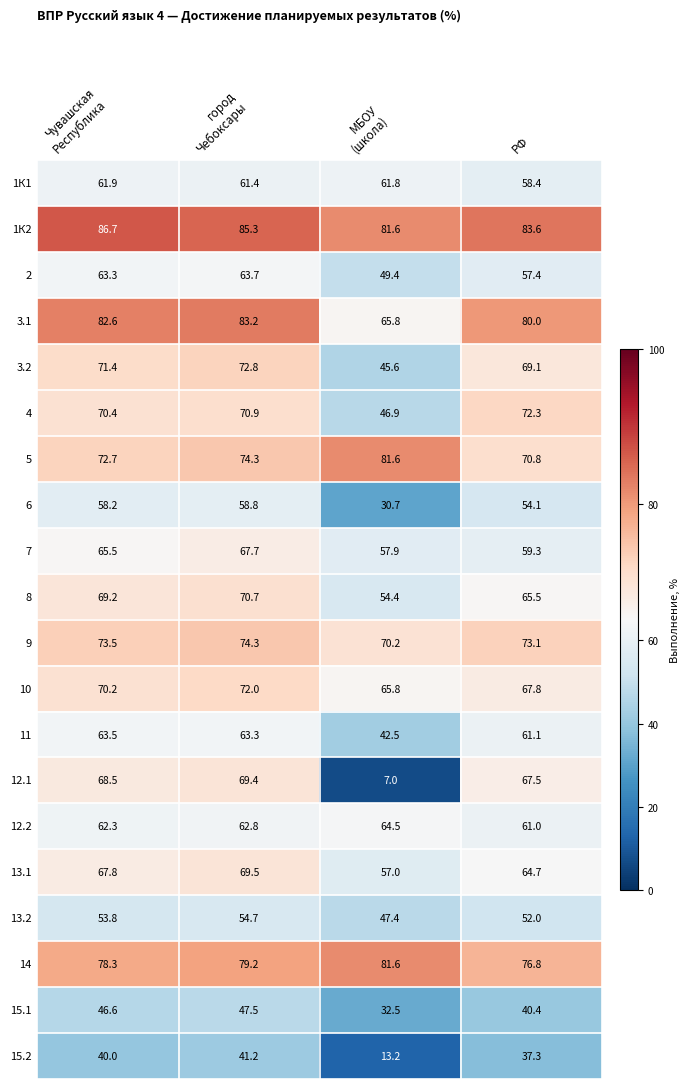

How many data points does each series have?

4